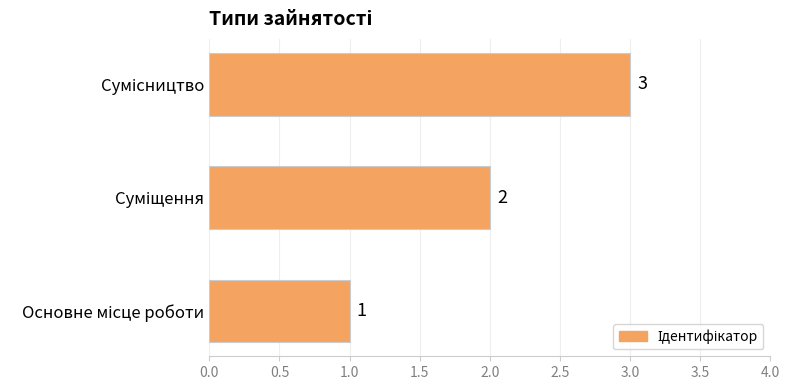

What is the maximum value shown in the chart?

3